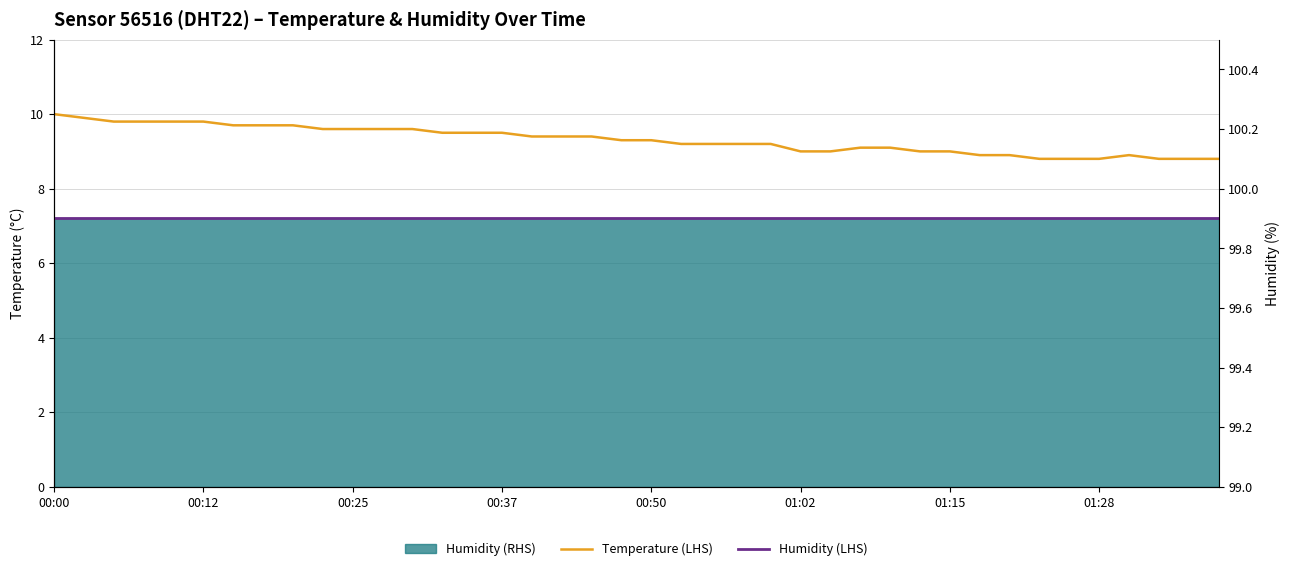

Reading right to left, extract all data points from this chart.

Temperature (LHS): 8.8	8.8	8.8	8.9	8.8	8.8	8.8	8.9	8.9	9.0	9.0	9.1	9.1	9.0	9.0	9.2	9.2	9.2	9.2	9.3	9.3	9.4	9.4	9.4	9.5	9.5	9.5	9.6	9.6	9.6	9.6	9.7	9.7	9.7	9.8	9.8	9.8	9.8	9.9	10.0
Humidity (LHS): 99.9	99.9	99.9	99.9	99.9	99.9	99.9	99.9	99.9	99.9	99.9	99.9	99.9	99.9	99.9	99.9	99.9	99.9	99.9	99.9	99.9	99.9	99.9	99.9	99.9	99.9	99.9	99.9	99.9	99.9	99.9	99.9	99.9	99.9	99.9	99.9	99.9	99.9	99.9	99.9